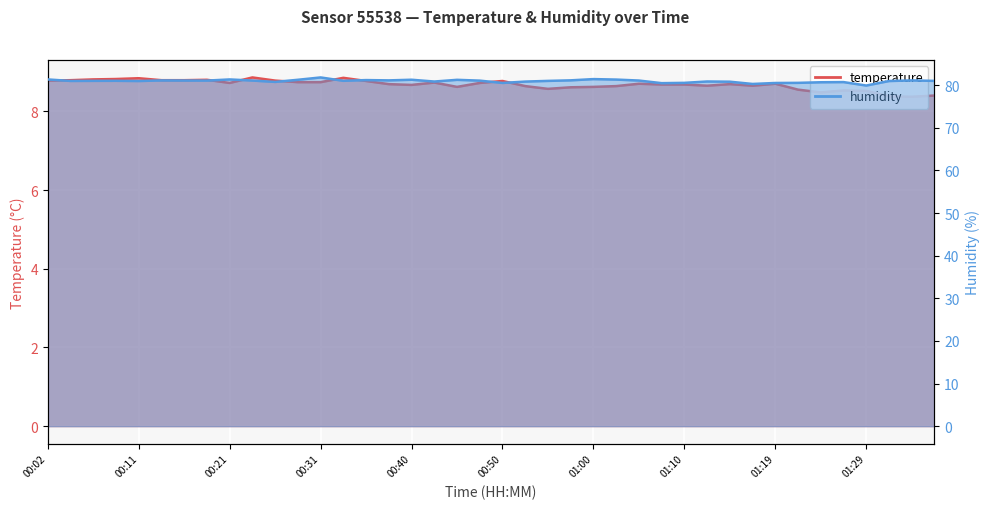

Count the number of categories in the chart.

40